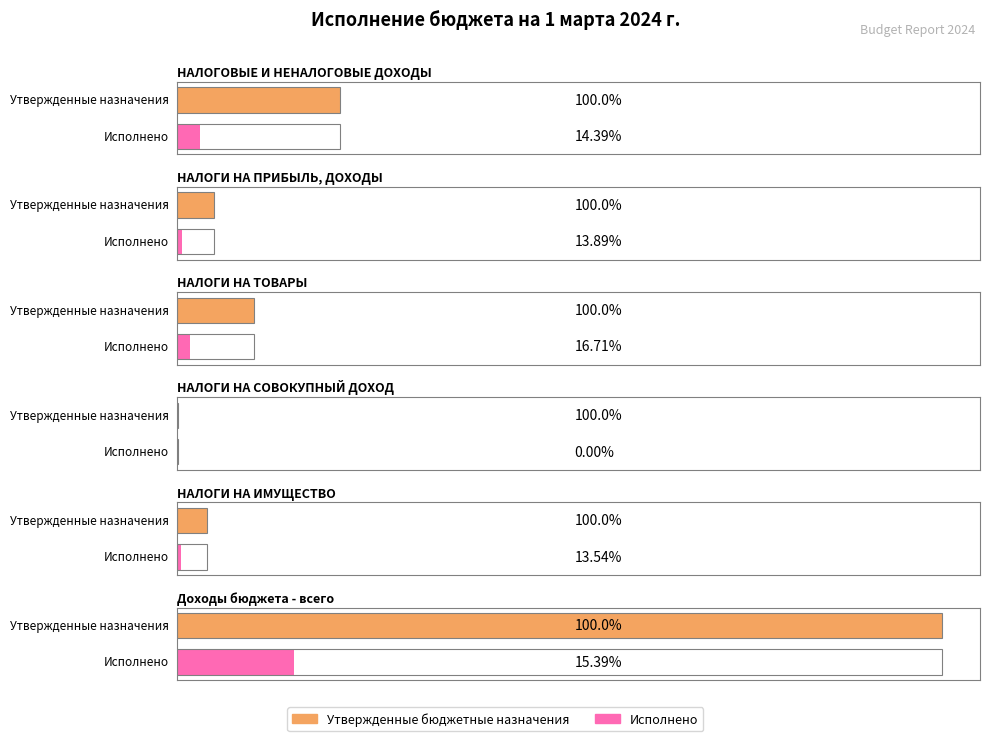

What position from the left is НАЛОГИ НА ИМУЩЕСТВО?

5